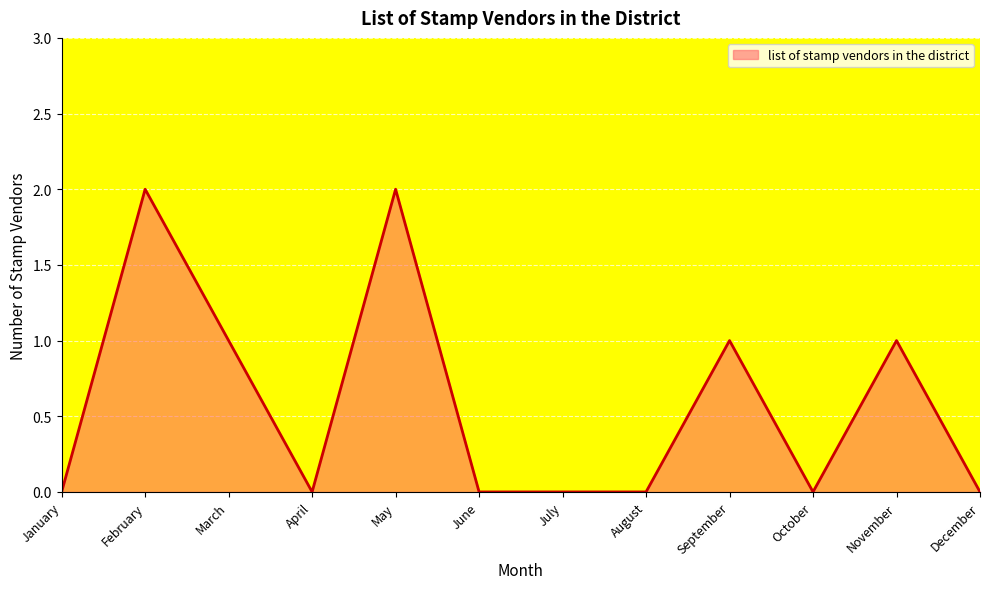

Where is the first local maximum?

February